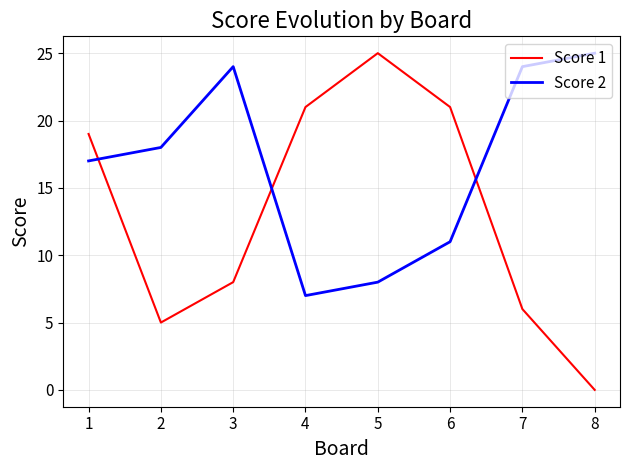

What is the average value of the Score 1 series?

13